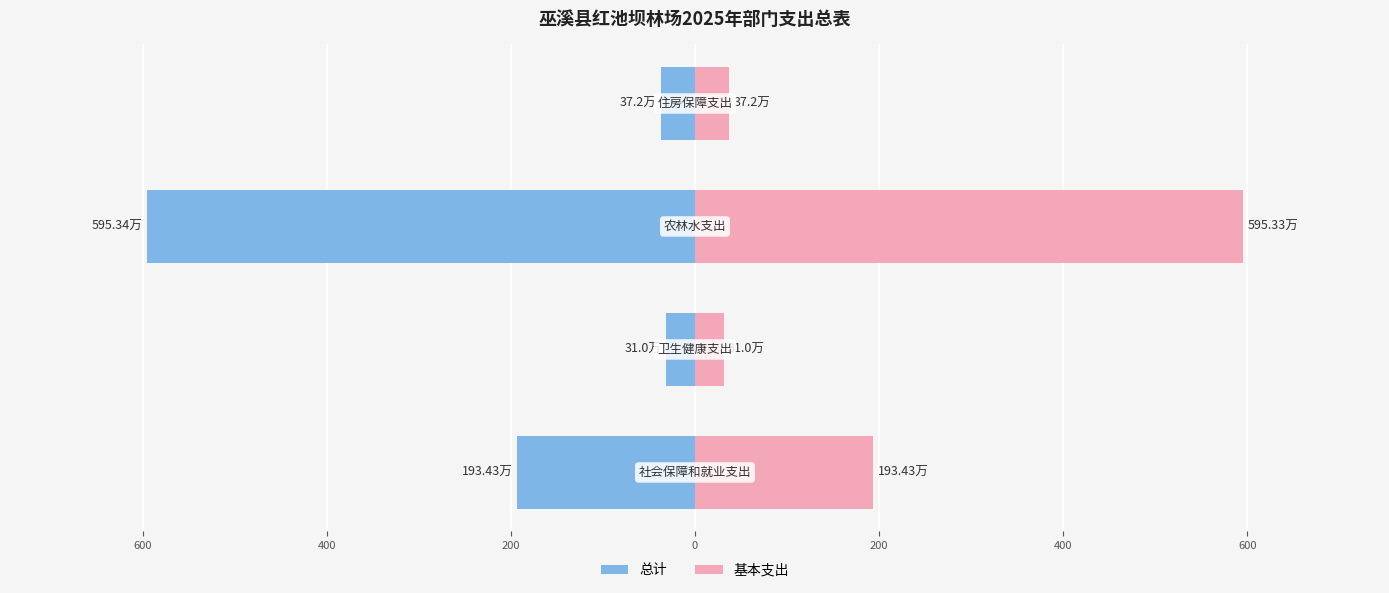

What is the sum of the 基本支出 values at 200 and 400?

632.5